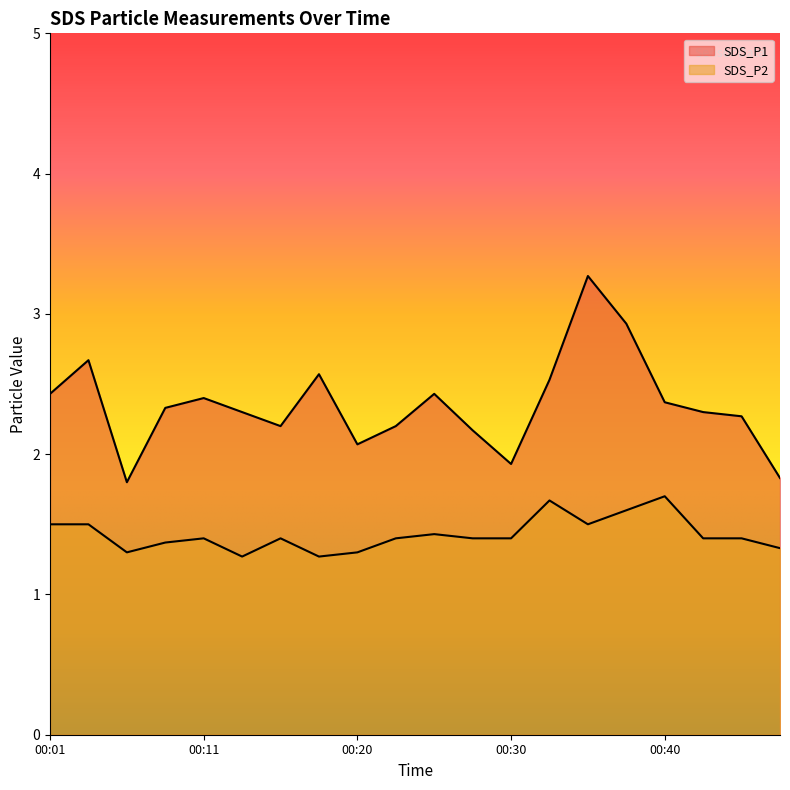

What is the value of the SDS_P2 point at the 12th from the left?

1.4